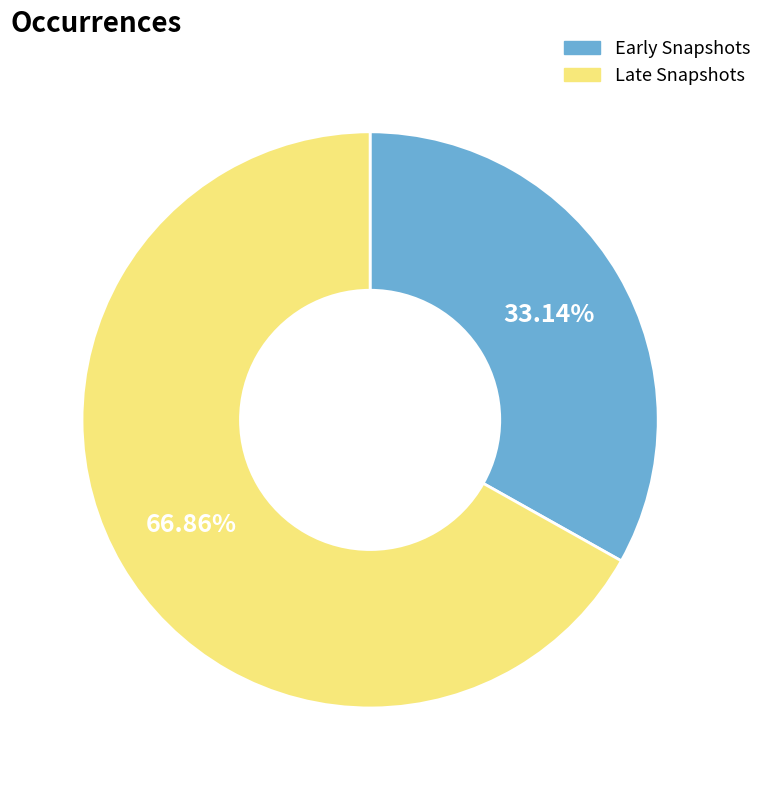

What is the smallest slice in the pie chart?

Early Snapshots